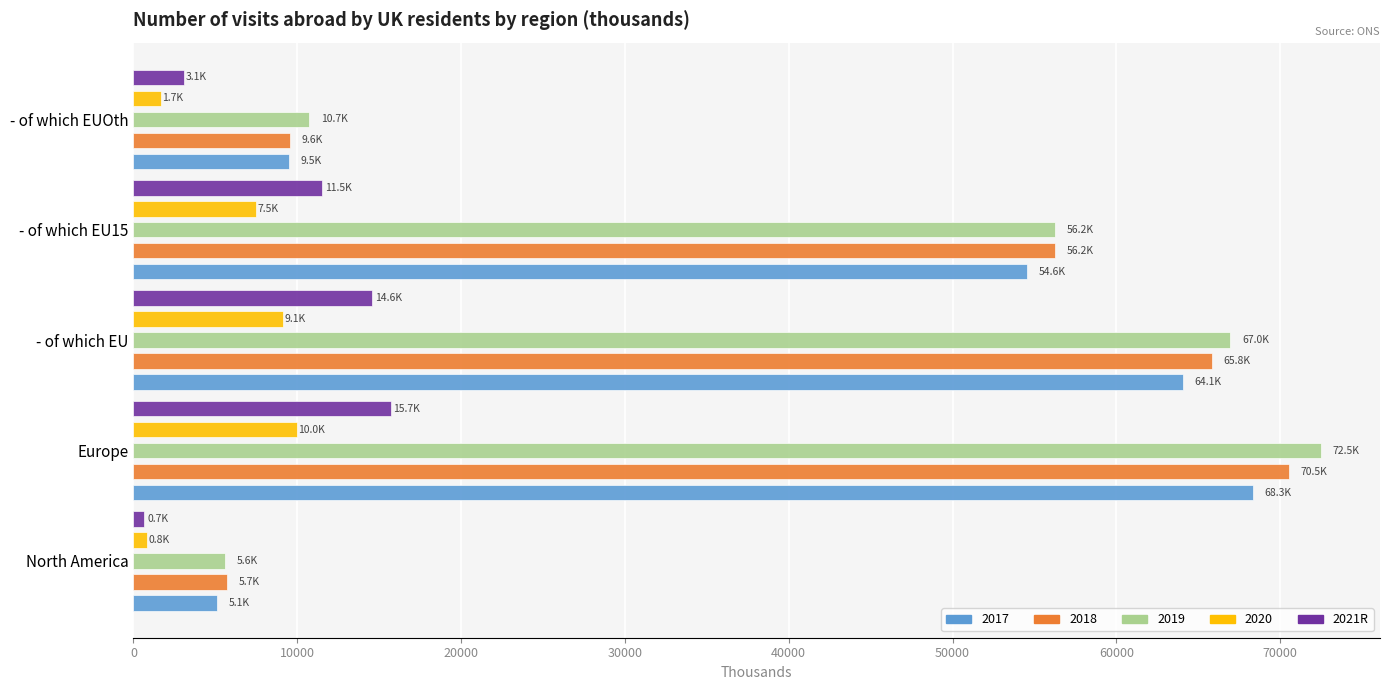

Is the value of 2020 at - of which EU15 greater than the value of 2017 at Europe?

No